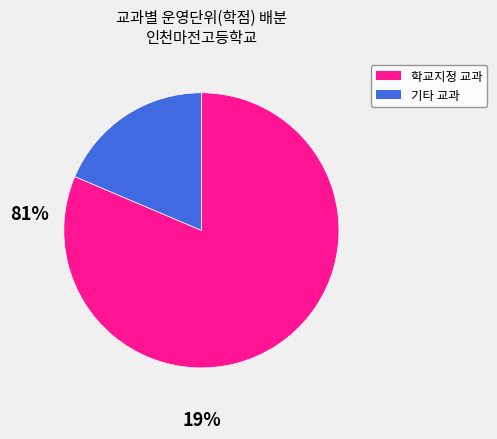

Is there a majority slice in this chart?

Yes